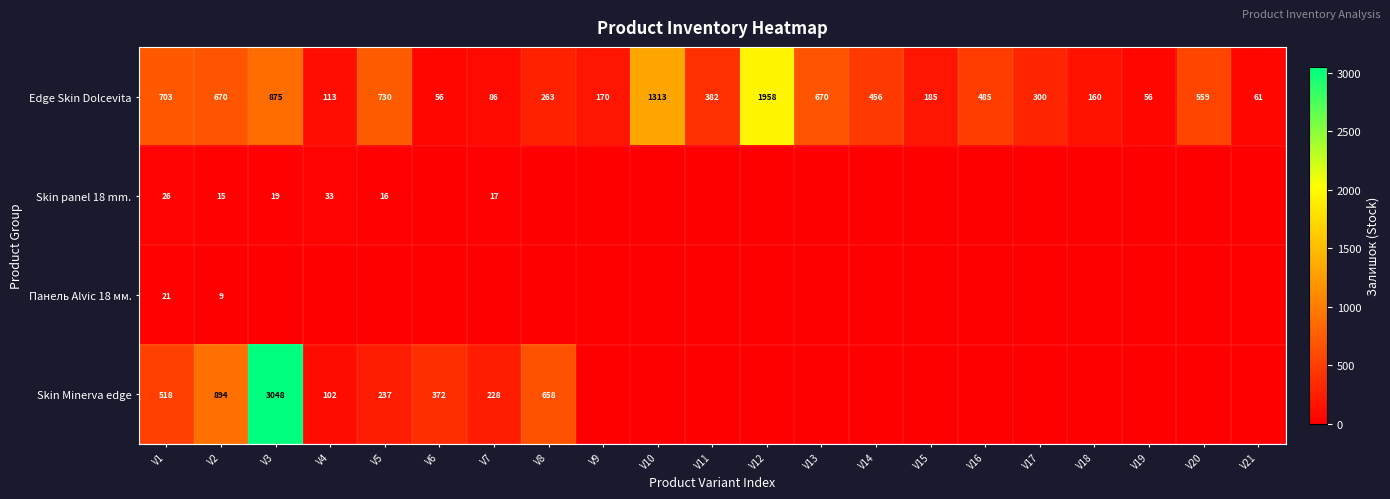

What is the difference between the maximum and minimum values in the Edge Skin Dolcevita series?

1902